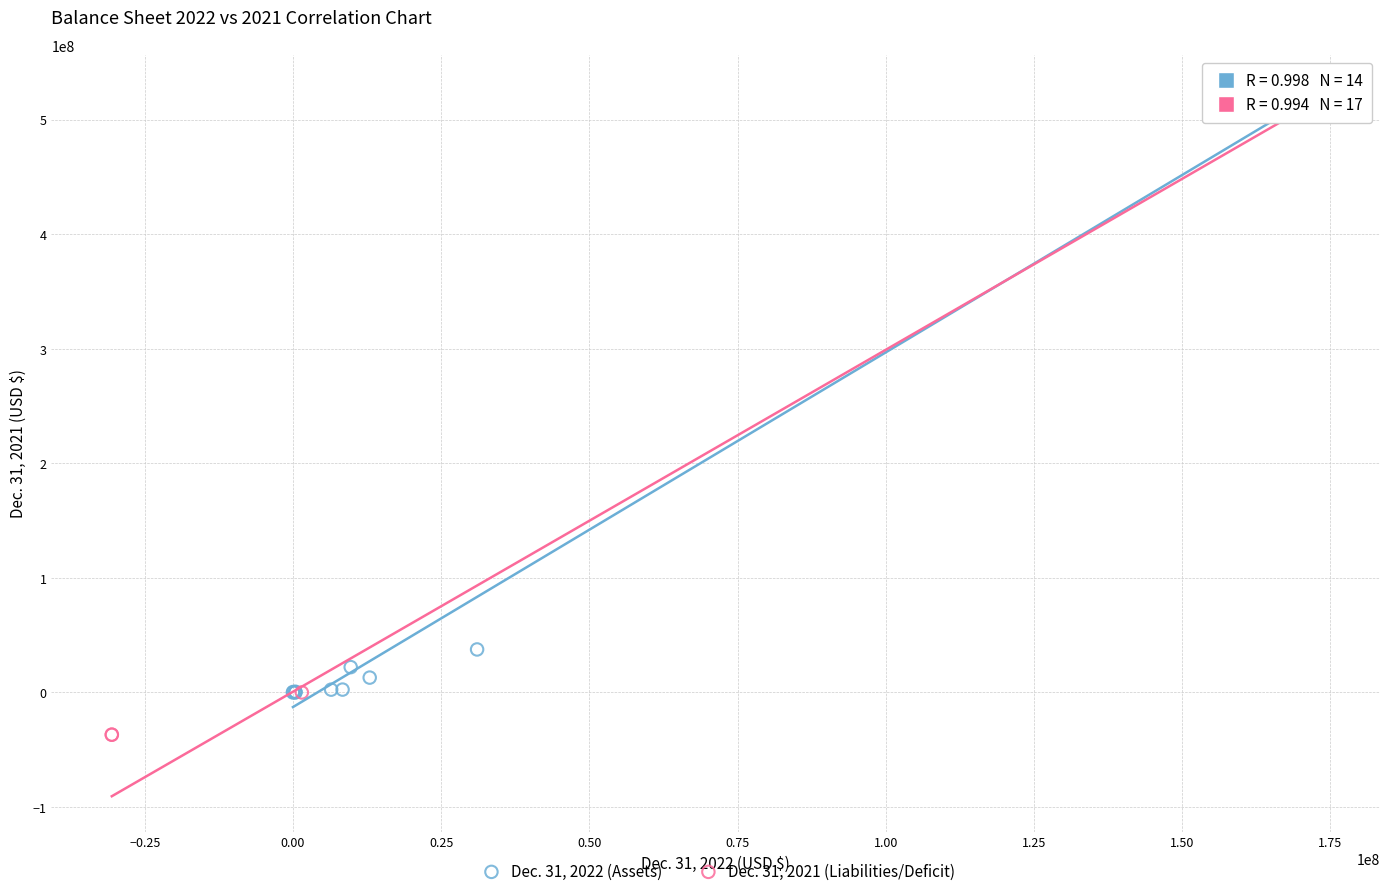

Which series reaches the maximum Y coordinate?

Dec. 31, 2022 (Assets)